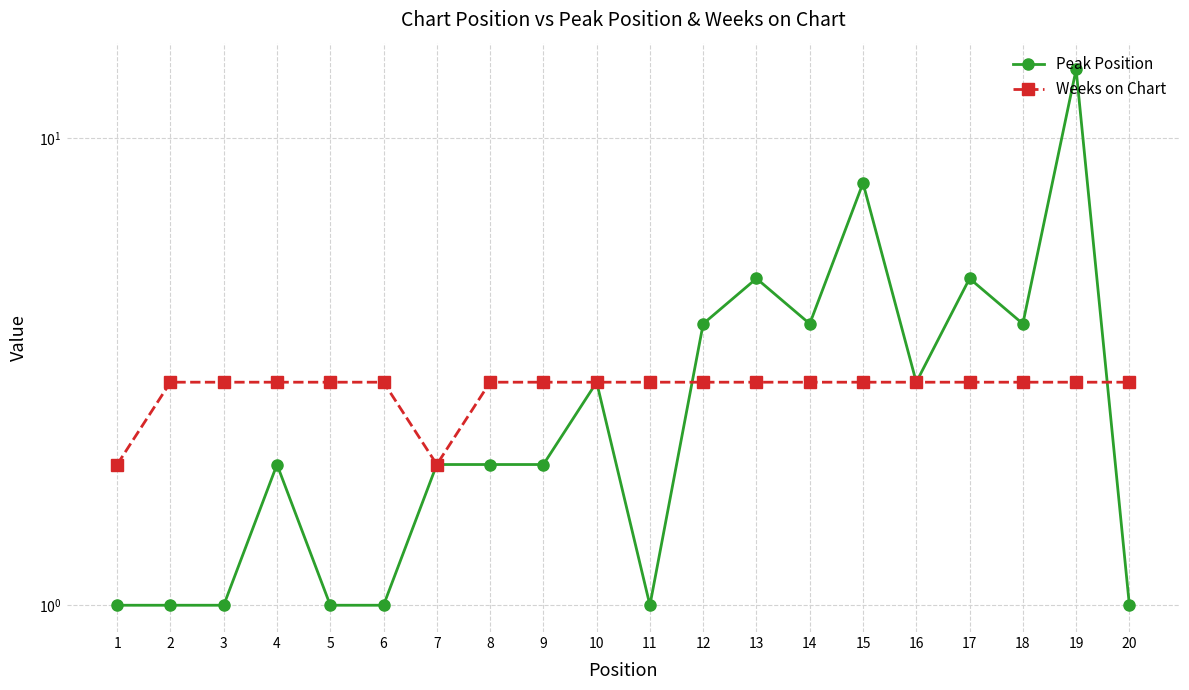

Where do Weeks on Chart and Peak Position first cross each other?

11 and 12